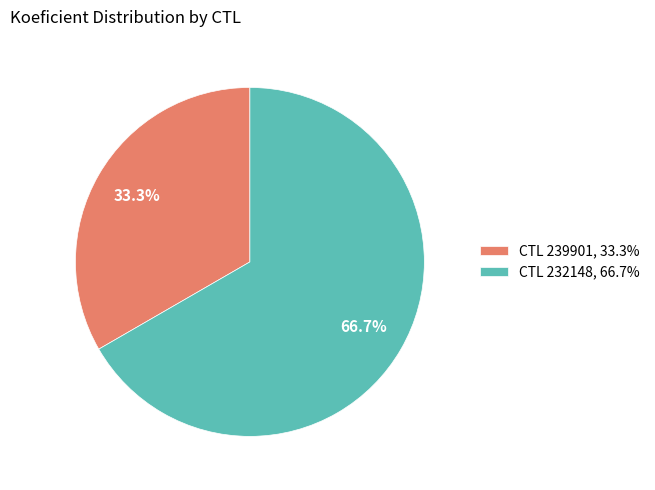

Count the number of slices in the pie.

2